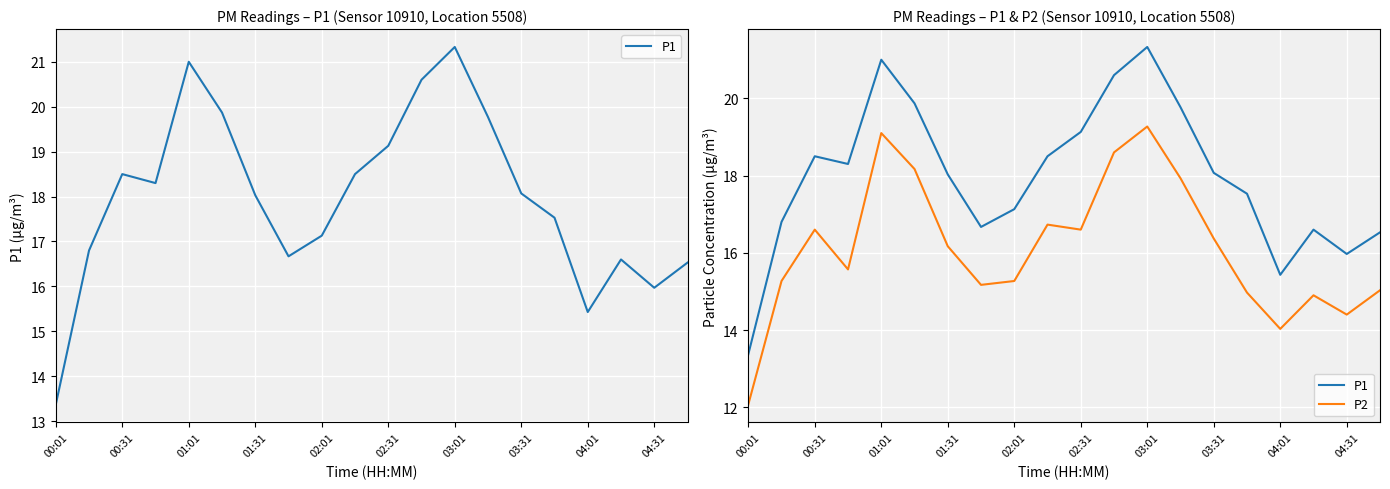

Rank the series by their maximum value, from lowest to highest.

P2, P1